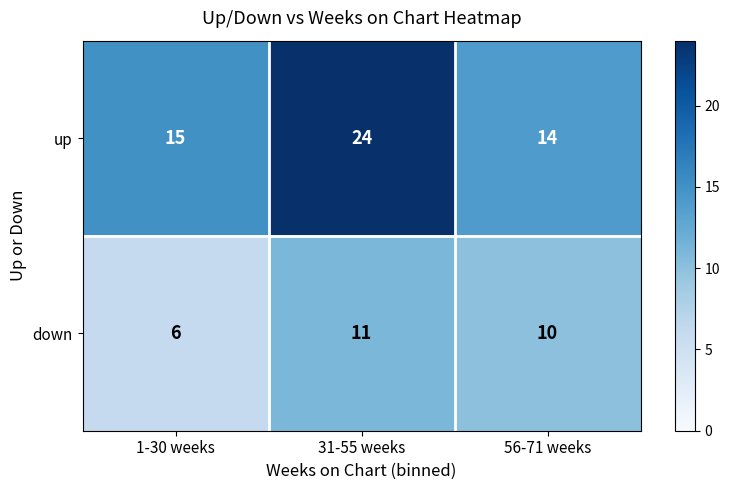

Rank the series at 56-71 weeks from lowest to highest value.

down, up